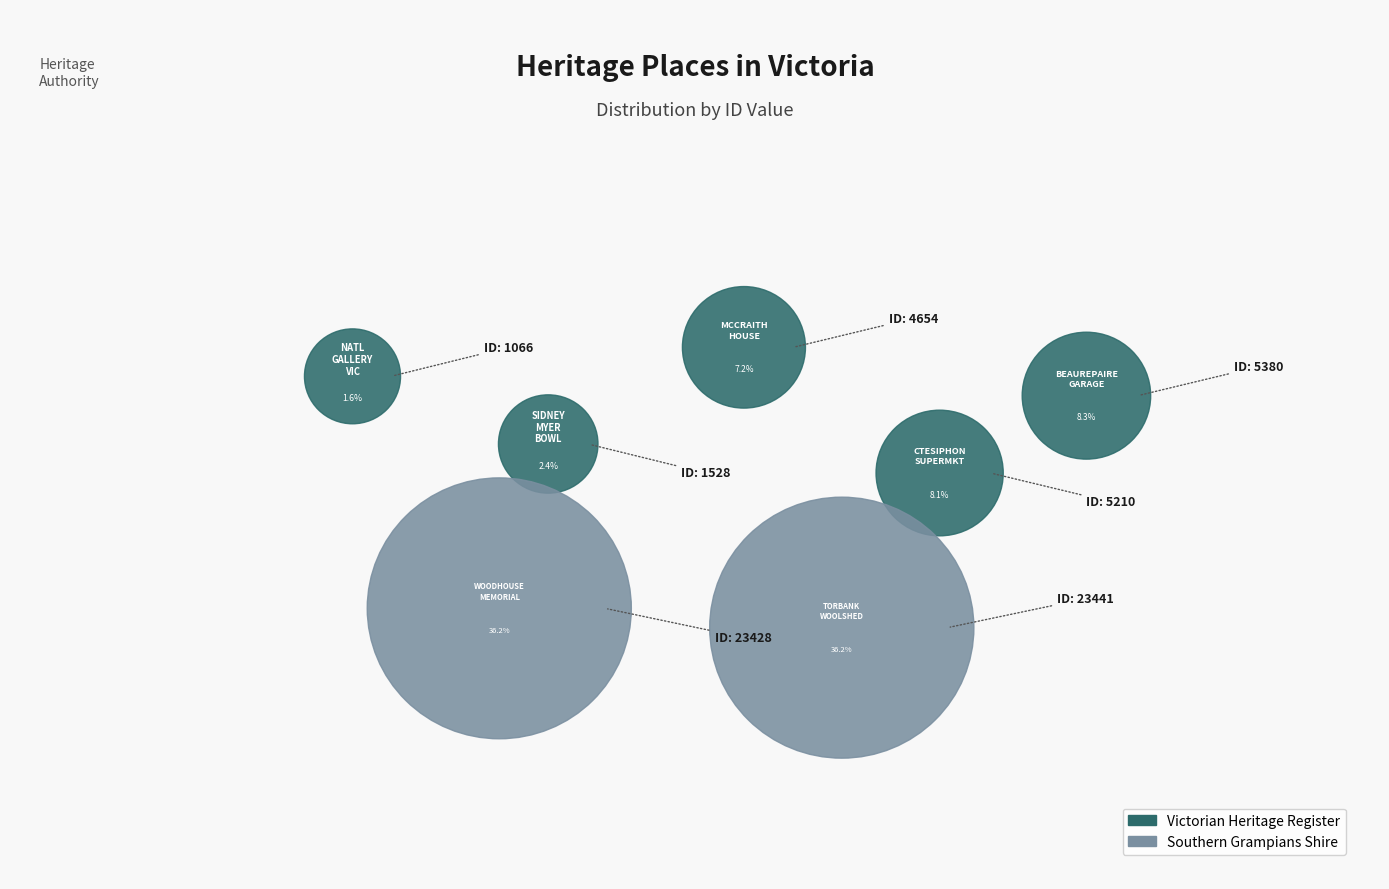

What percentage is the CTESIPHON CONCRETE SUPERMARKET slice, to the nearest percent?

8%